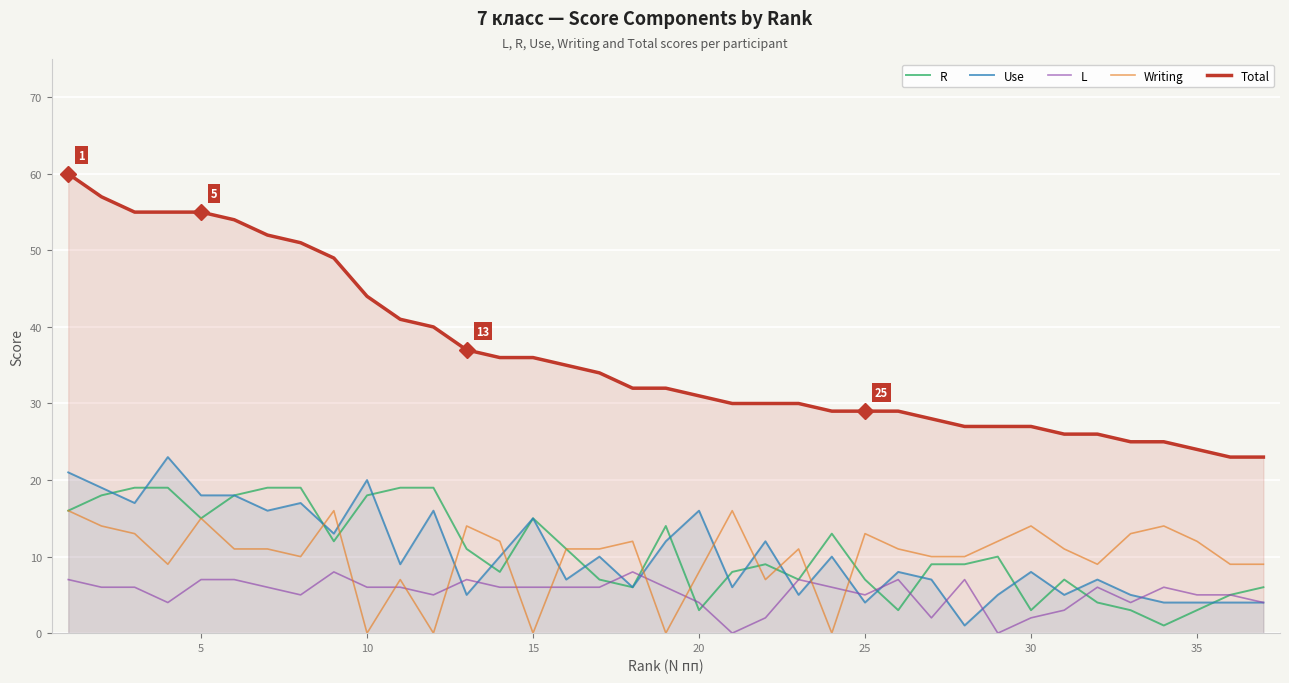

In L, how many points are higher than both neighbors (excluding endpoints)?

8